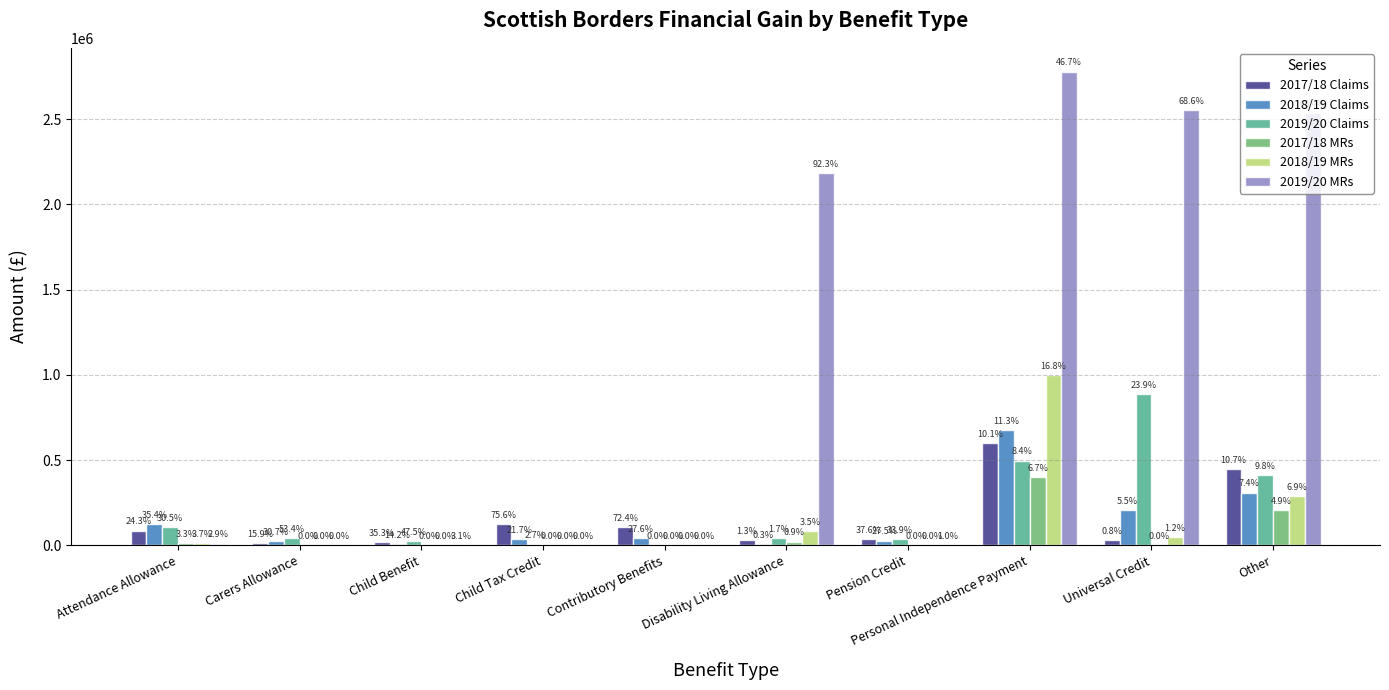

What are all the series names shown in the legend?

2017/18 Claims, 2018/19 Claims, 2019/20 Claims, 2017/18 MRs, 2018/19 MRs, 2019/20 MRs